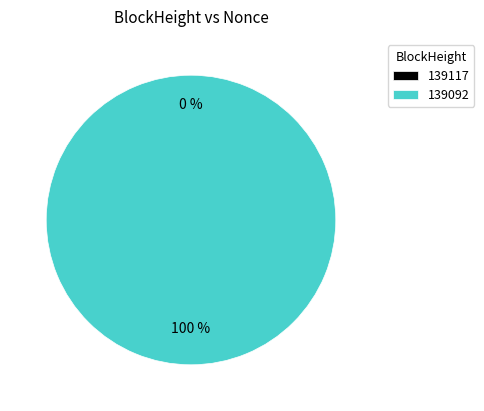

How many slices are in this pie chart?

2